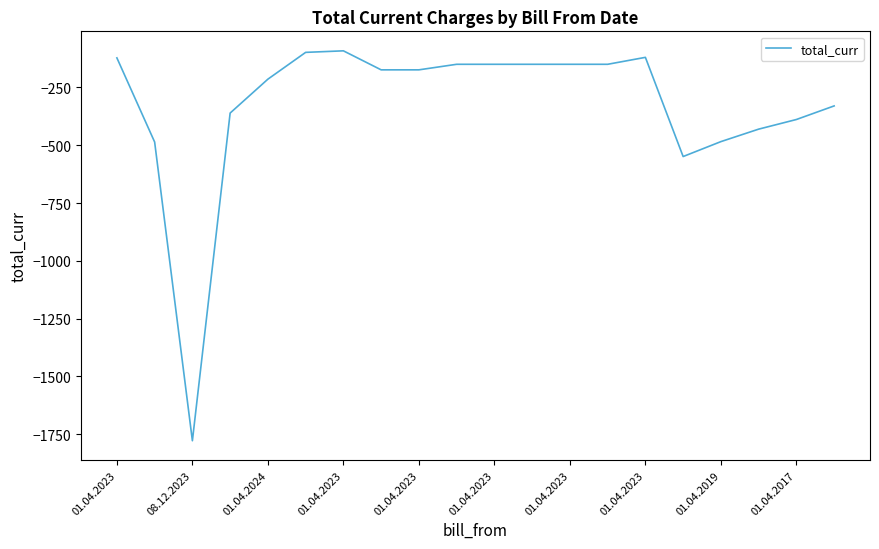

What is the difference between the maximum and minimum values?

1686.2